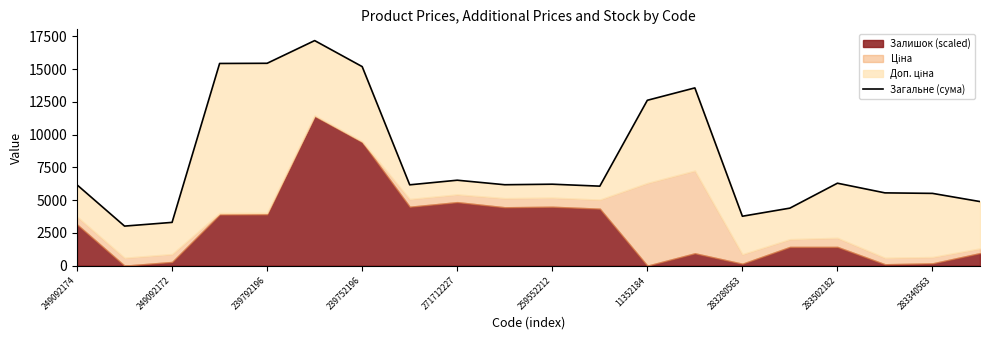

What is the sum of all values?

163443.4